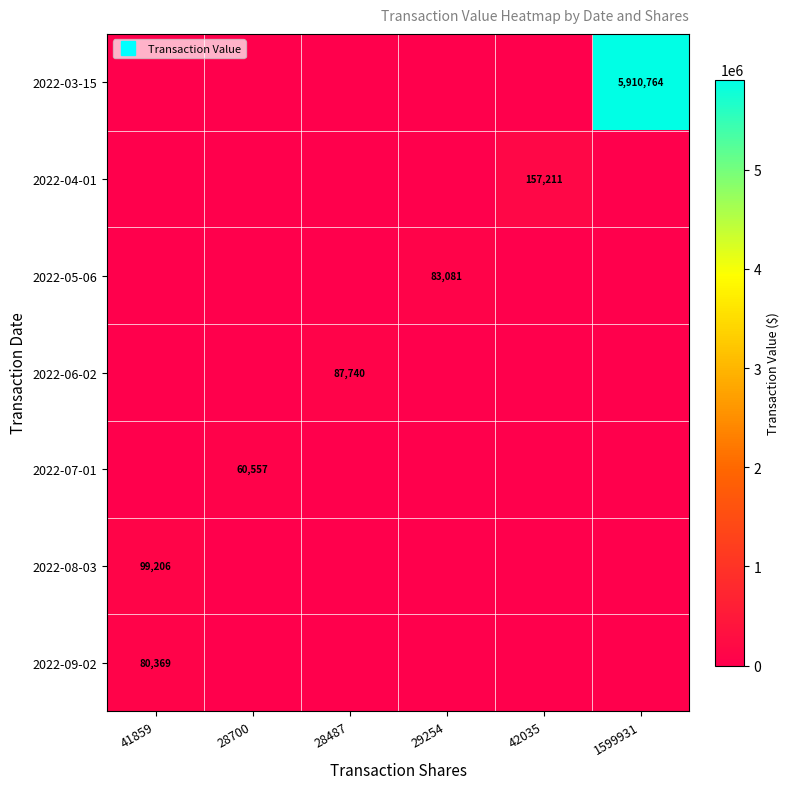

The 2022-09-02 series shows 0 at 28700. True or false?

True